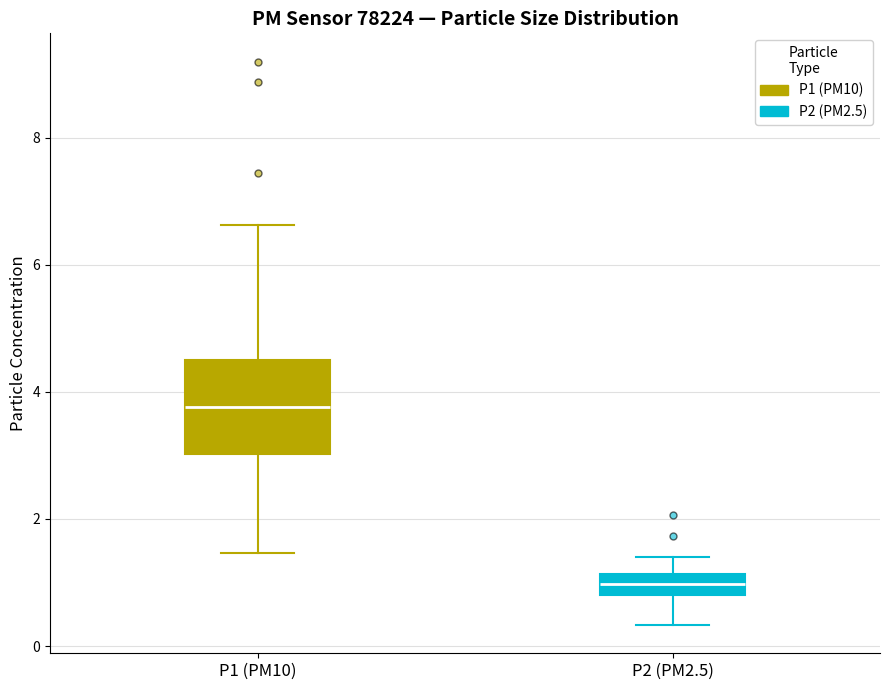

Which box's median line is the highest?

P1 (PM10)